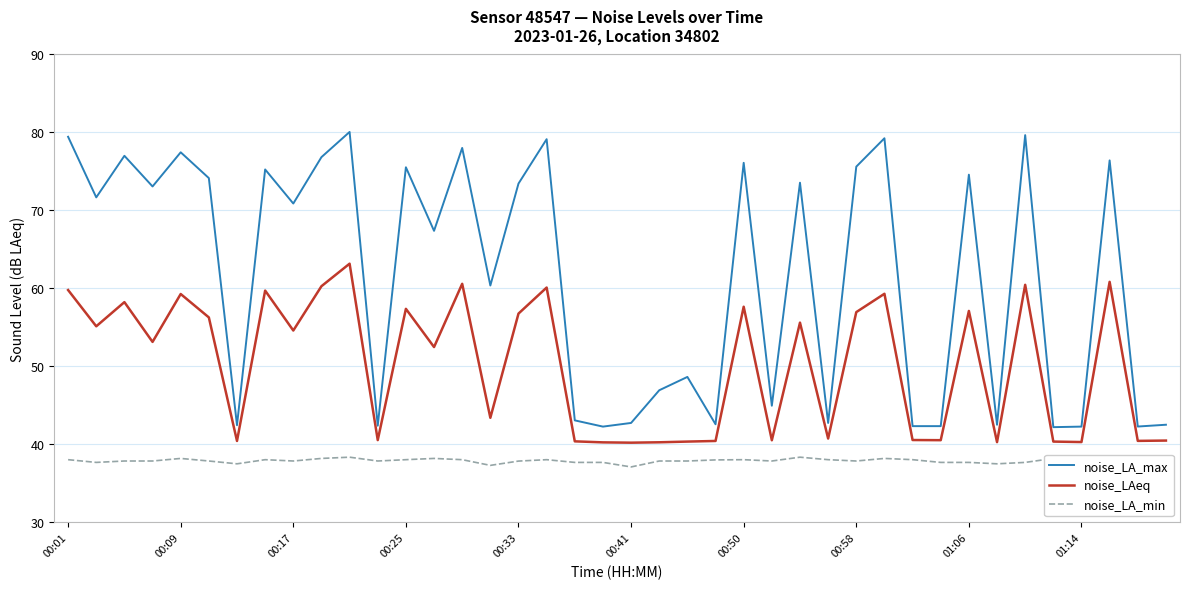

What is the maximum value for noise_LA_min?

38.4